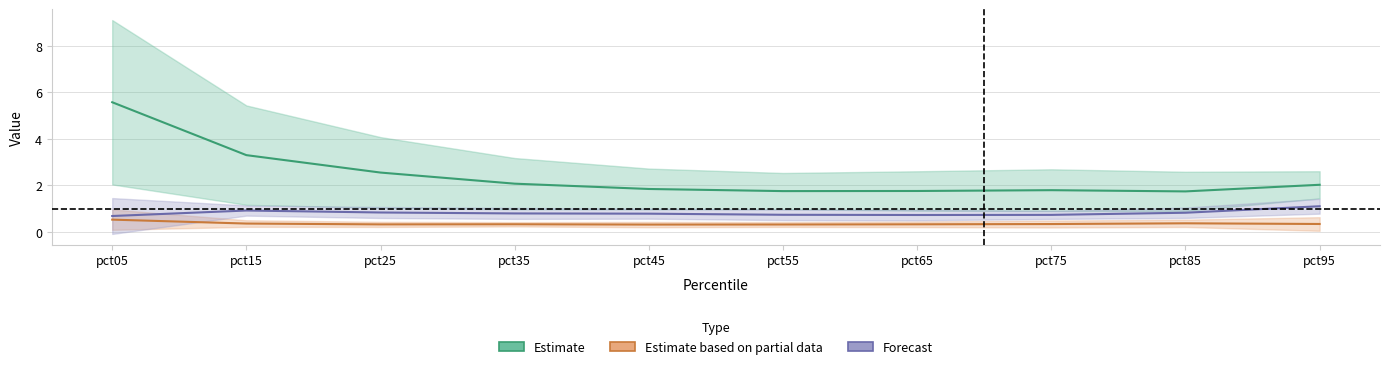

Reading right to left, list all the values displayed in this chart.

Estimate: pct95=2.0	pct85=1.7	pct75=1.8	pct65=1.8	pct55=1.8	pct45=1.8	pct35=2.1	pct25=2.6	pct15=3.3	pct05=5.6
Estimate based on partial data: pct95=0.3	pct85=0.4	pct75=0.3	pct65=0.3	pct55=0.3	pct45=0.3	pct35=0.3	pct25=0.3	pct15=0.4	pct05=0.5
Forecast: pct95=1.1	pct85=0.8	pct75=0.7	pct65=0.7	pct55=0.7	pct45=0.8	pct35=0.8	pct25=0.8	pct15=0.9	pct05=0.7